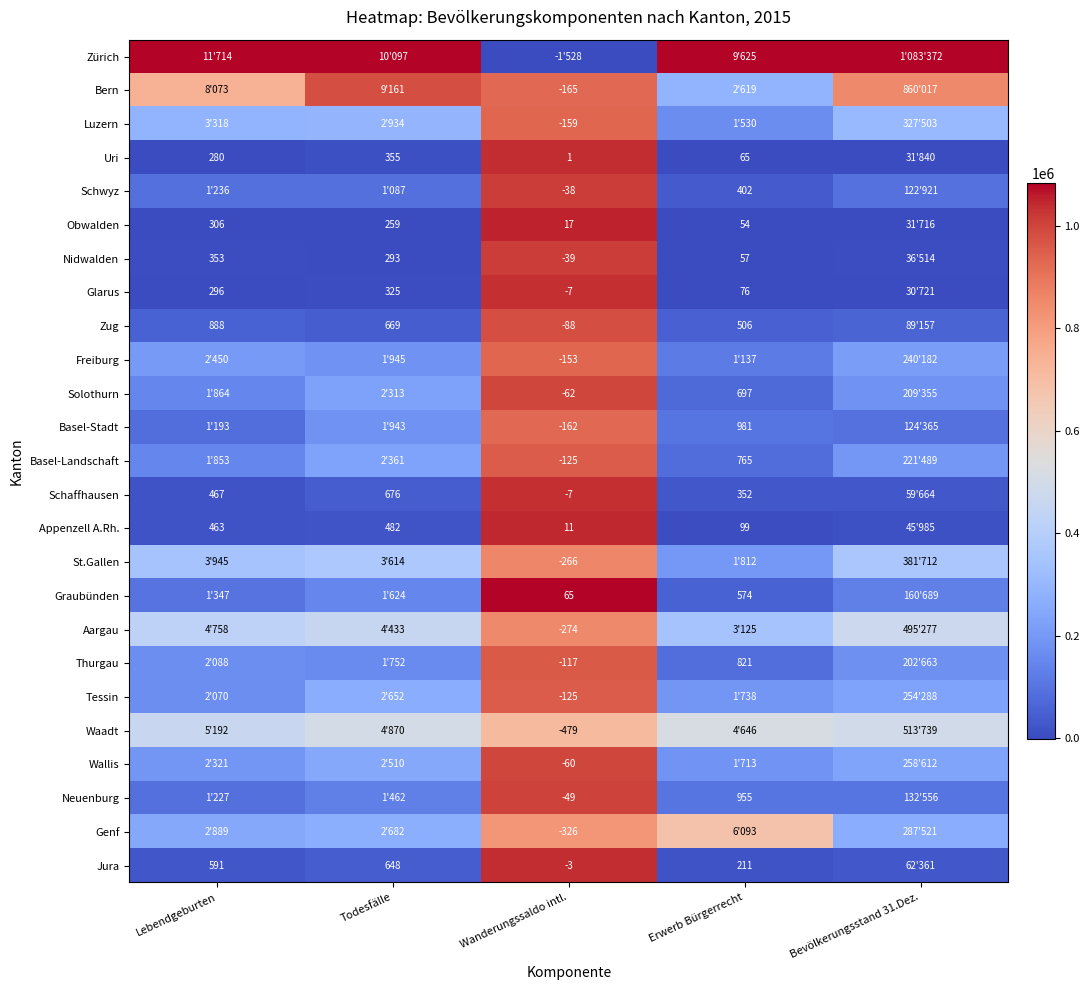

Is the value of Uri at Wanderungssaldo intl. greater than the value of Neuenburg at Wanderungssaldo intl.?

Yes